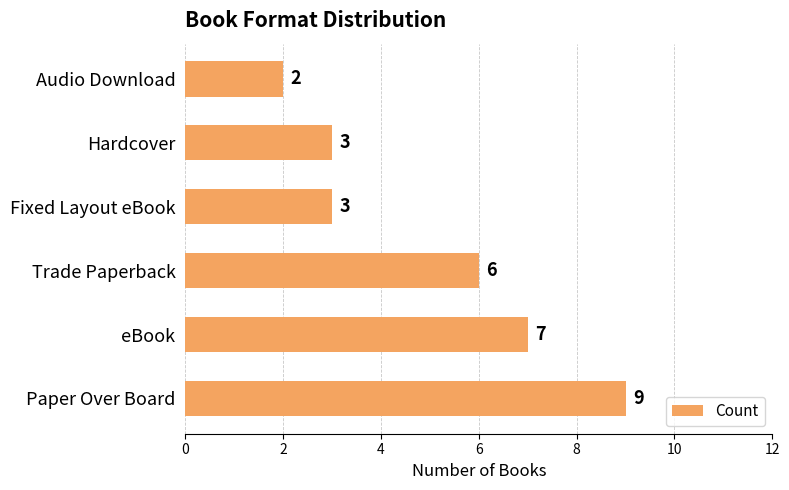

How many values are below 6?

3